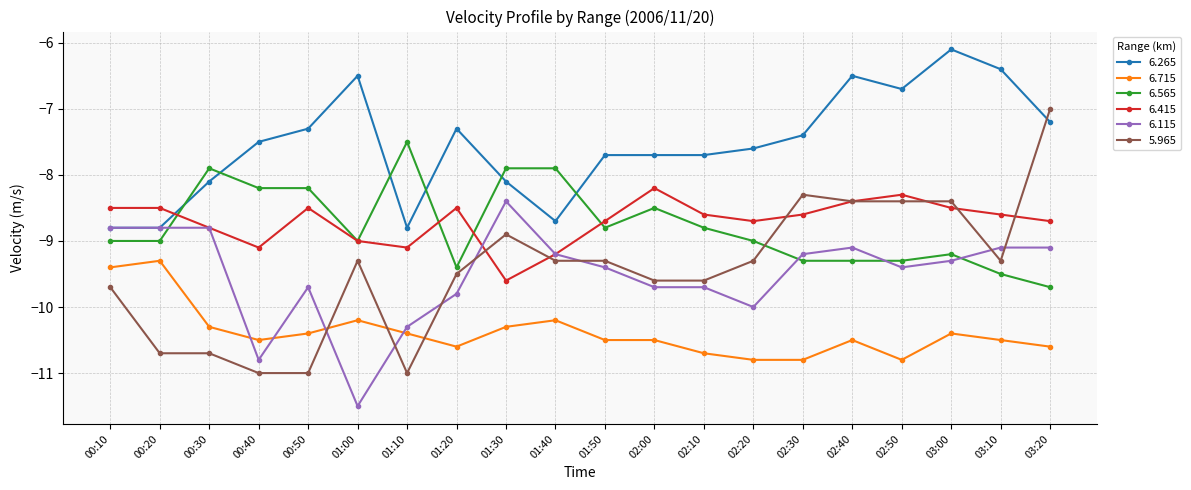

List the series in order of their peak value, highest first.

6.265, 5.965, 6.565, 6.415, 6.115, 6.715